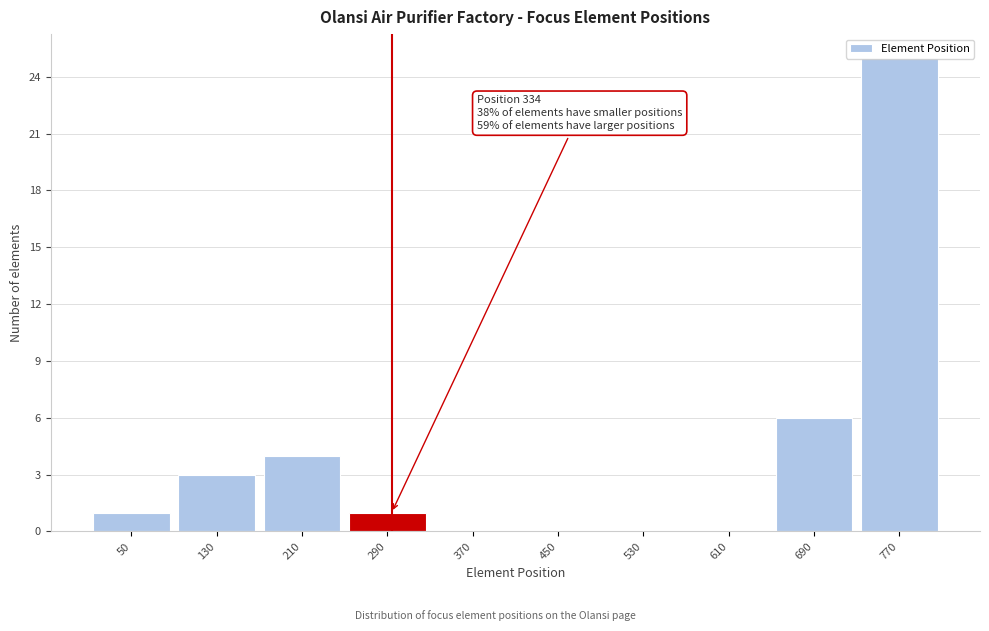

Approximately how many times larger is the value at 770 compared to 690?

4.2